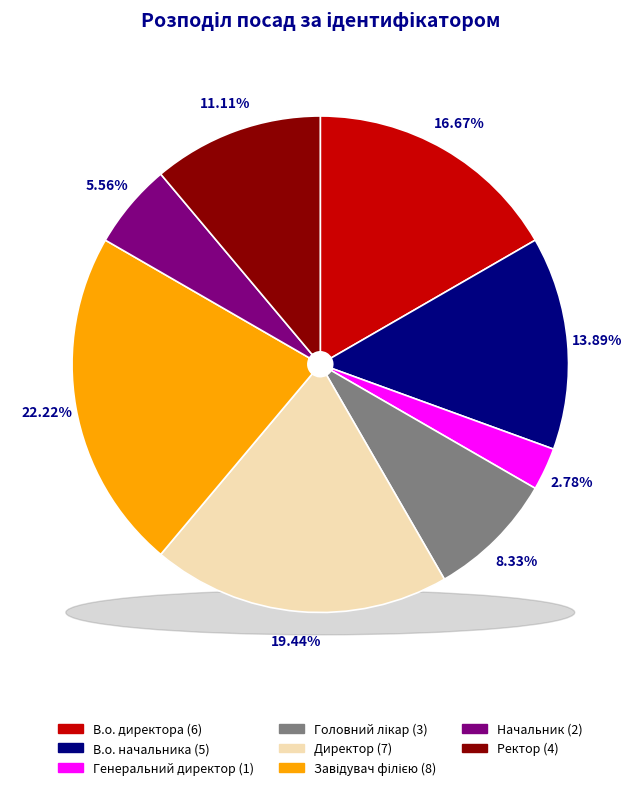

To the nearest percent, what is the combined percentage of Головний лікар and Начальник?

14%